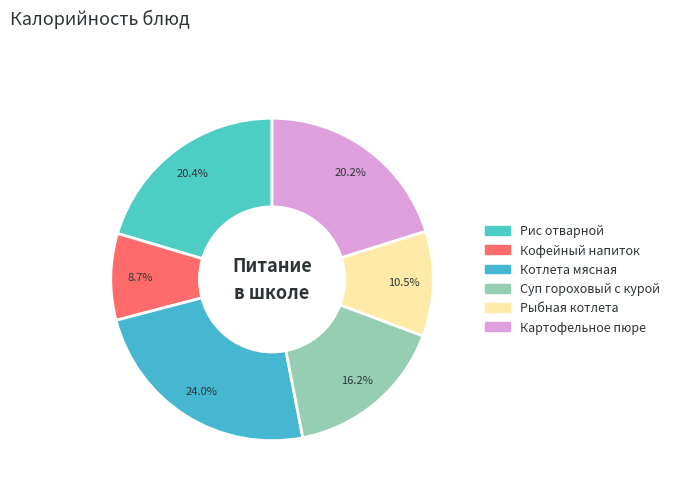

What is the ratio of the value at Рис отварной to the value at Картофельное пюре?

1.0